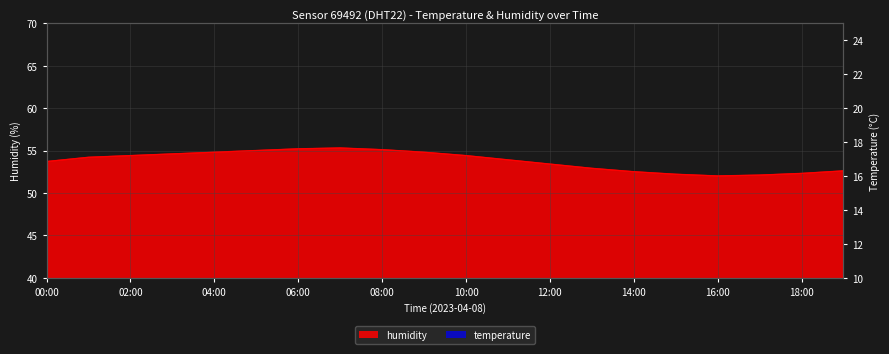

Which category has the highest value across all series?

07:00